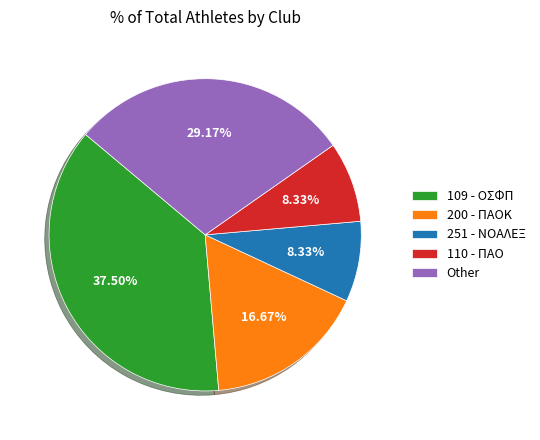

Which category has the biggest portion of the pie?

109 - ΟΣΦΠ